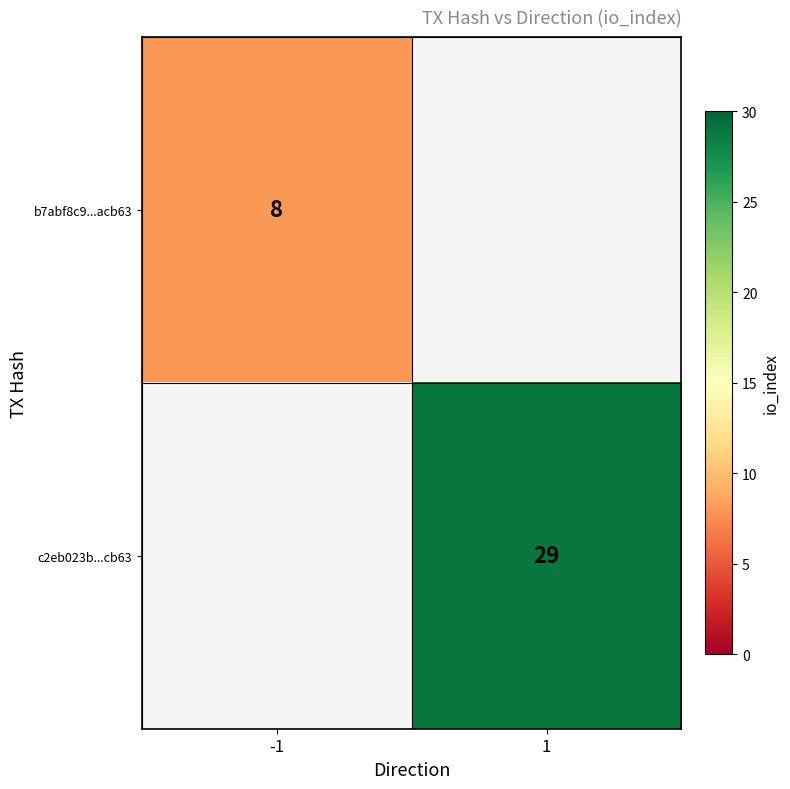

The value of b7abf8c9...acb63 at -1 is 3. True or false?

False